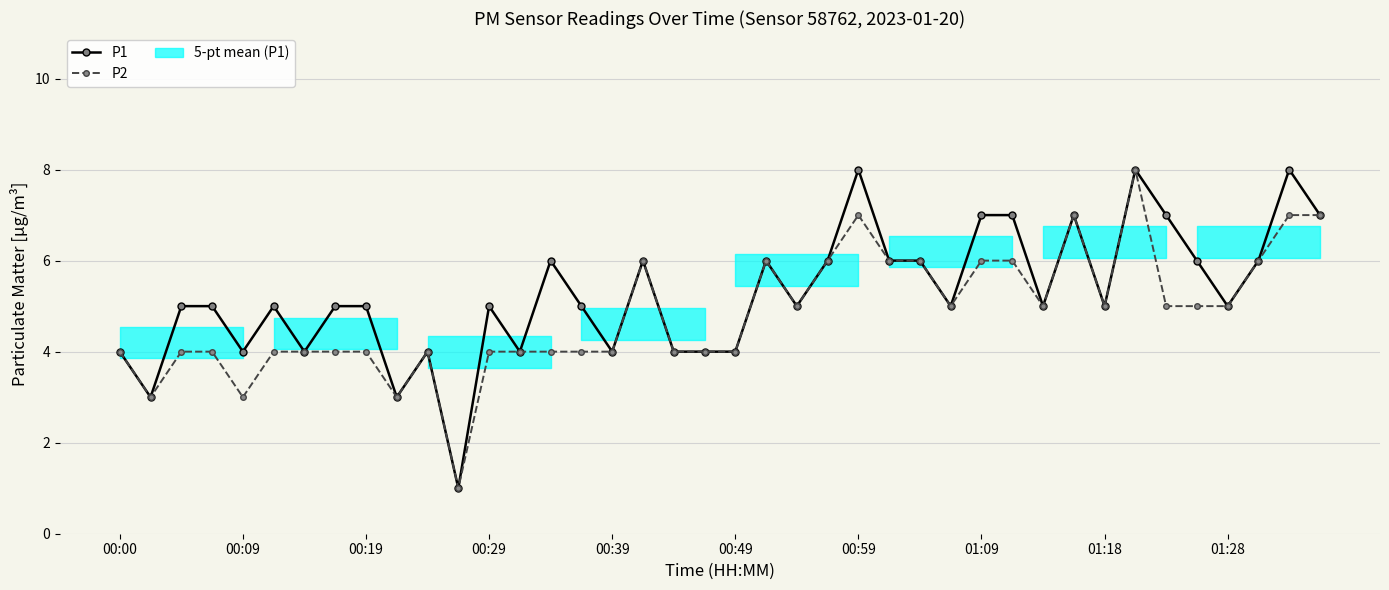

True or false: P2 has more than 1 interior local peaks.

True